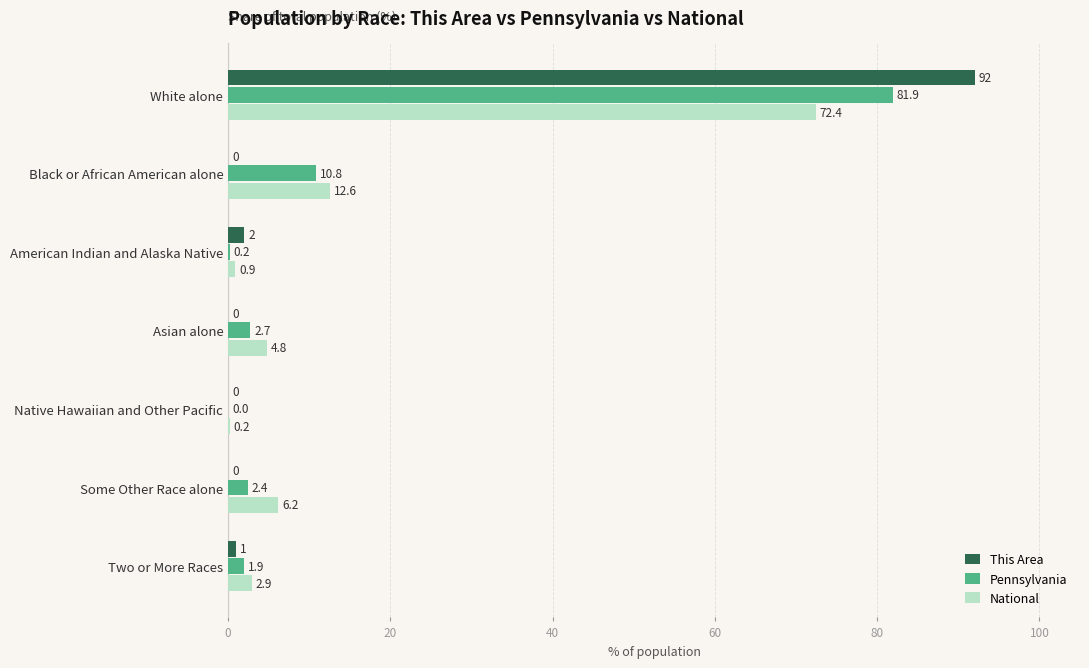

The value of National at Some Other Race alone is 6.2. True or false?

True